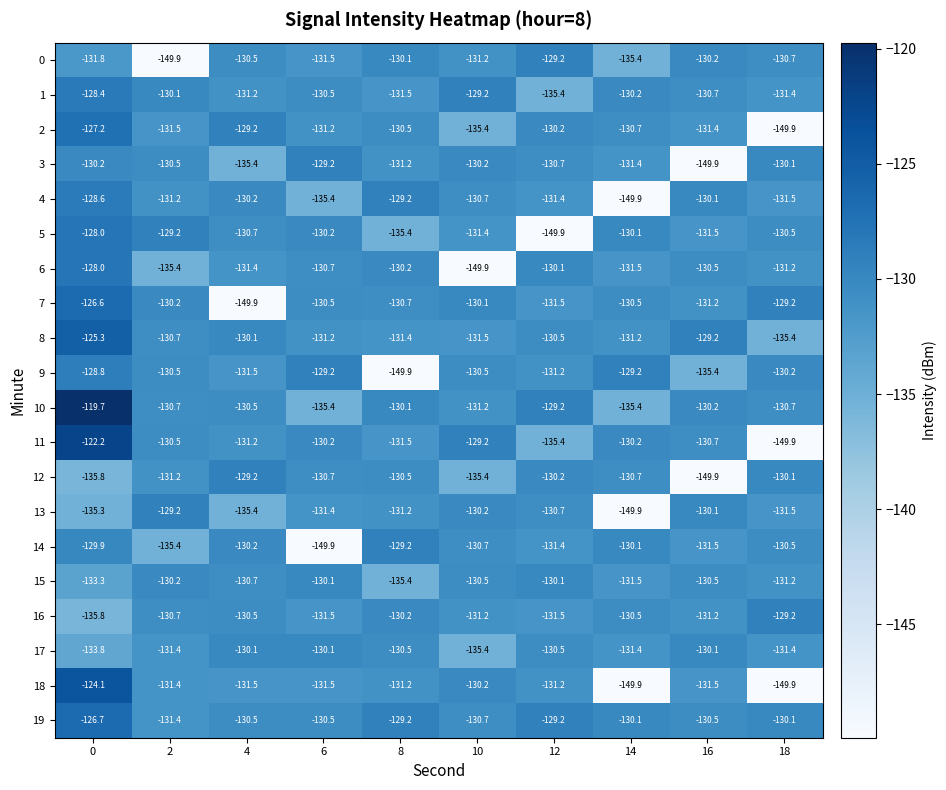

What is the difference between the maximum and minimum values in the 0 series?

20.7